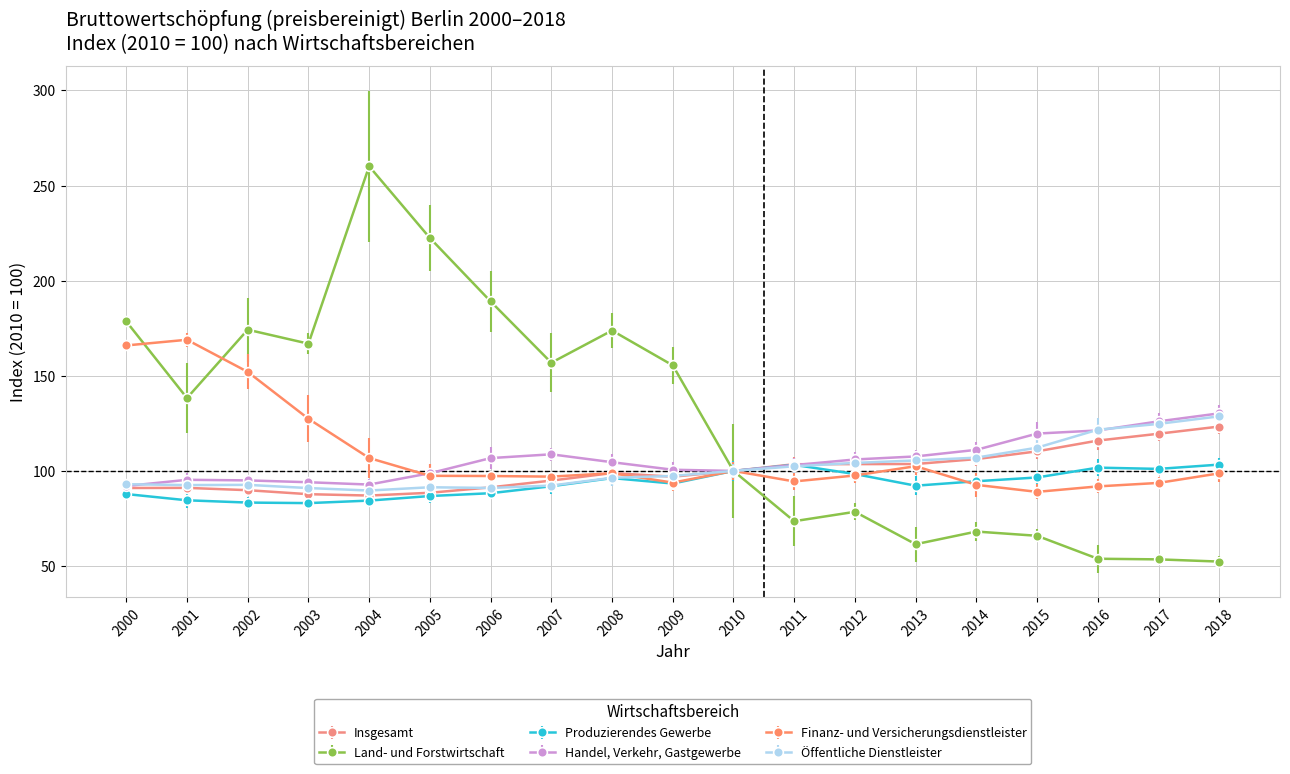

Is it true that Land- und Forstwirtschaft equals 173.8 at 2008?

True